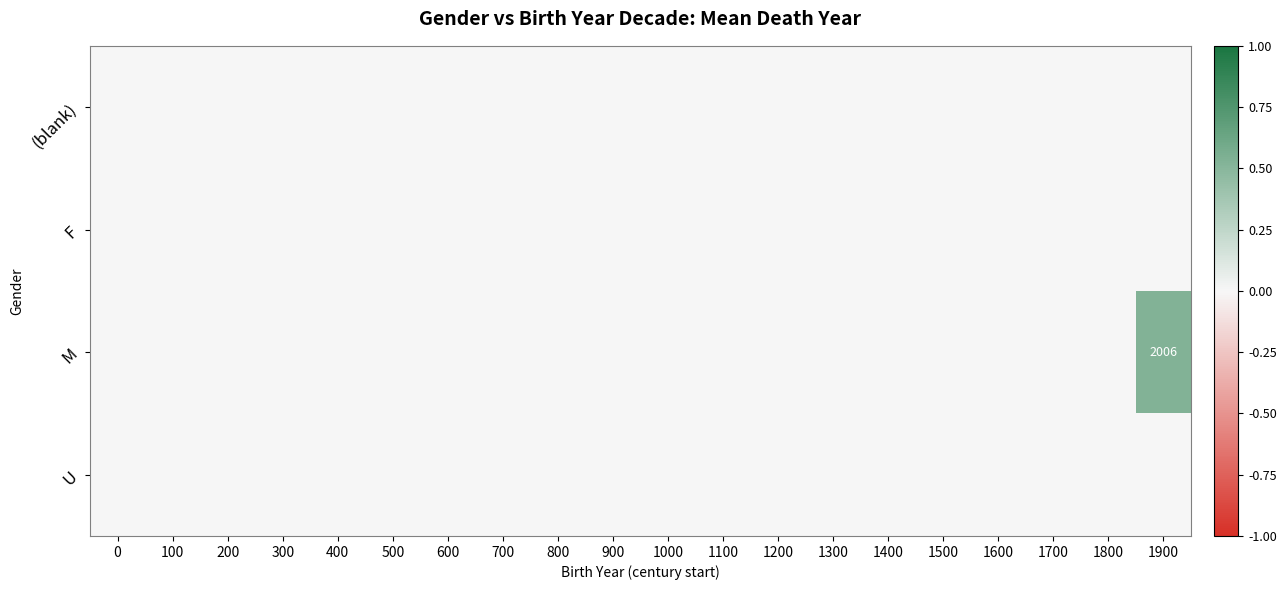

How many series are shown in this chart?

4